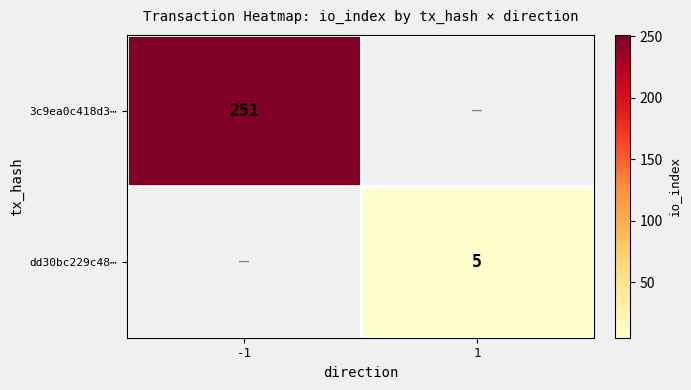

Is it true that 3c9ea0c418d3⋯ equals 343.8 at -1?

False